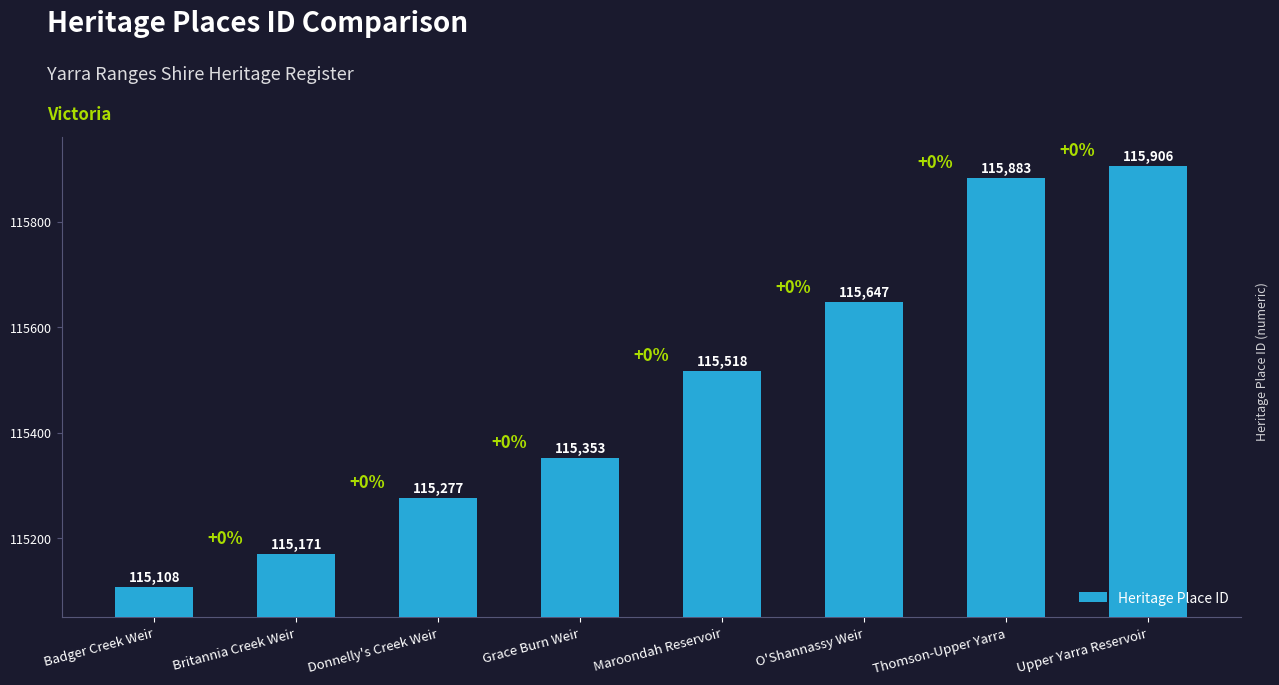

The value at Upper Yarra Reservoir is 36025. True or false?

False